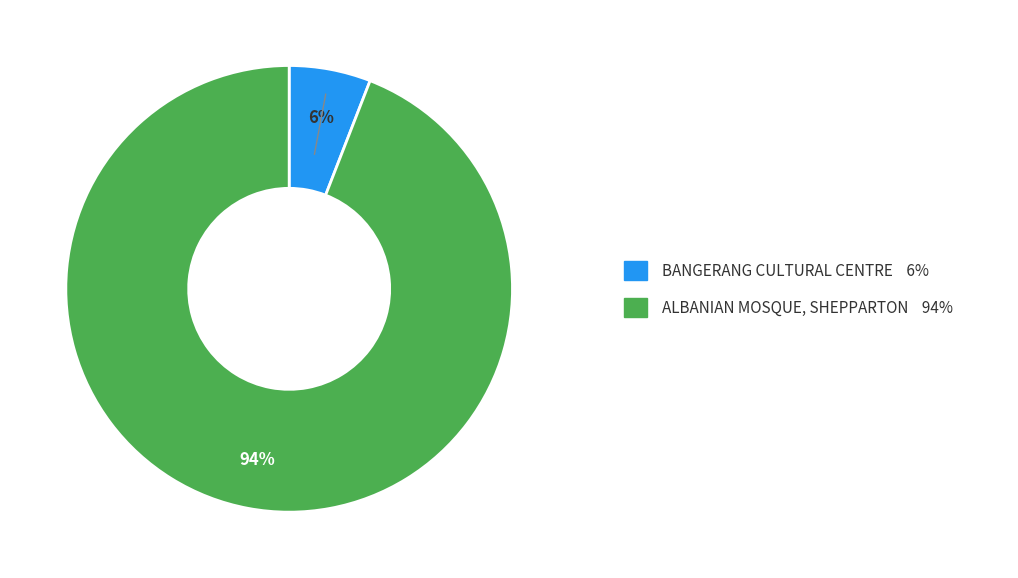

To the nearest percent, what is the difference between the largest and smallest slice percentages?

88%